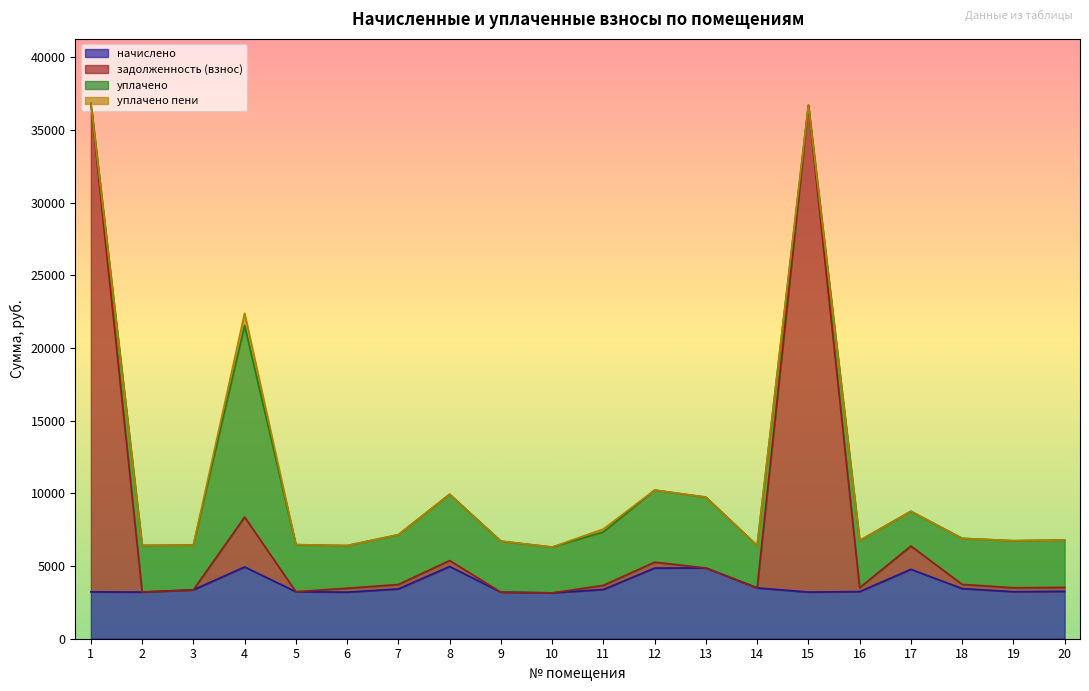

What is the maximum value for начислено?

4973.5